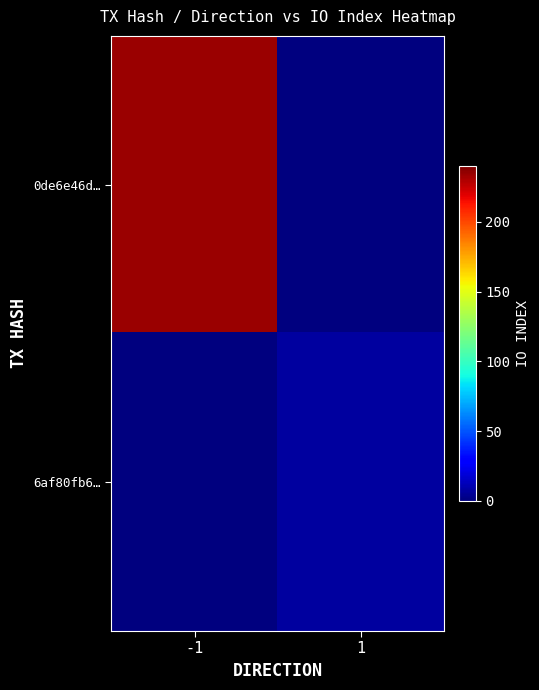

Reading left to right, extract all data points from this chart.

0de6e46d…: -1=234	1=0
6af80fb6…: -1=0	1=7